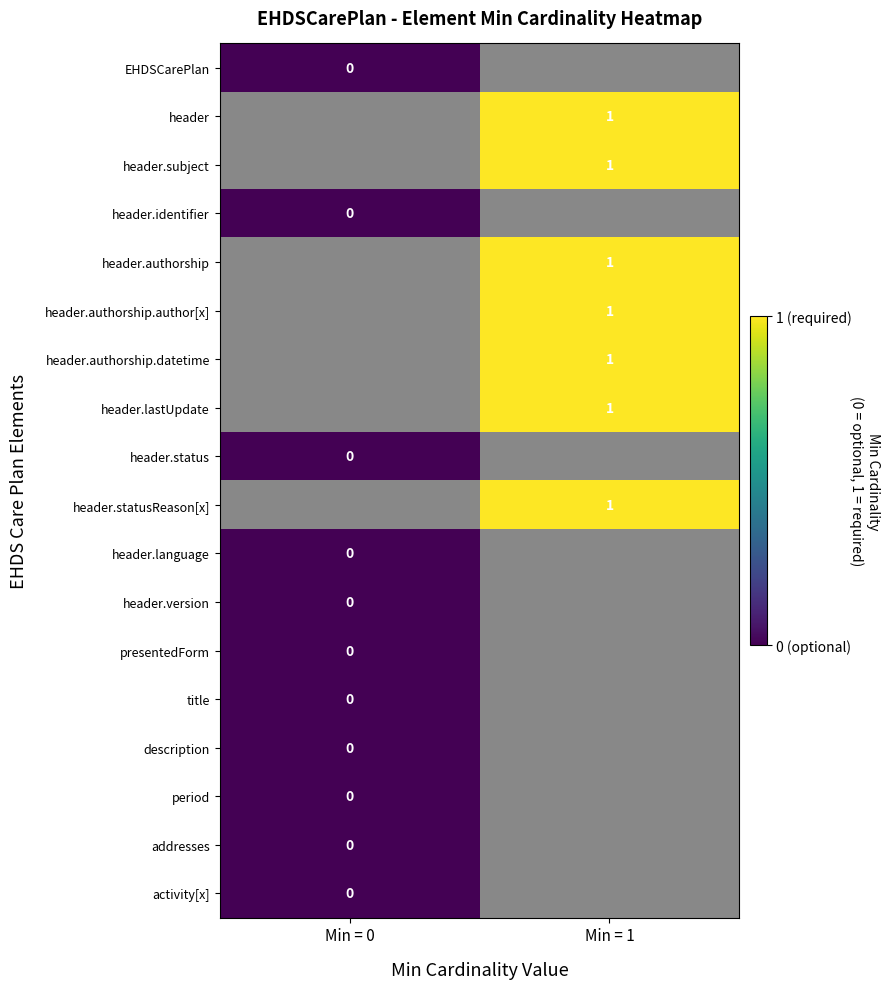

Which label corresponds to the largest value in the chart?

Min = 1